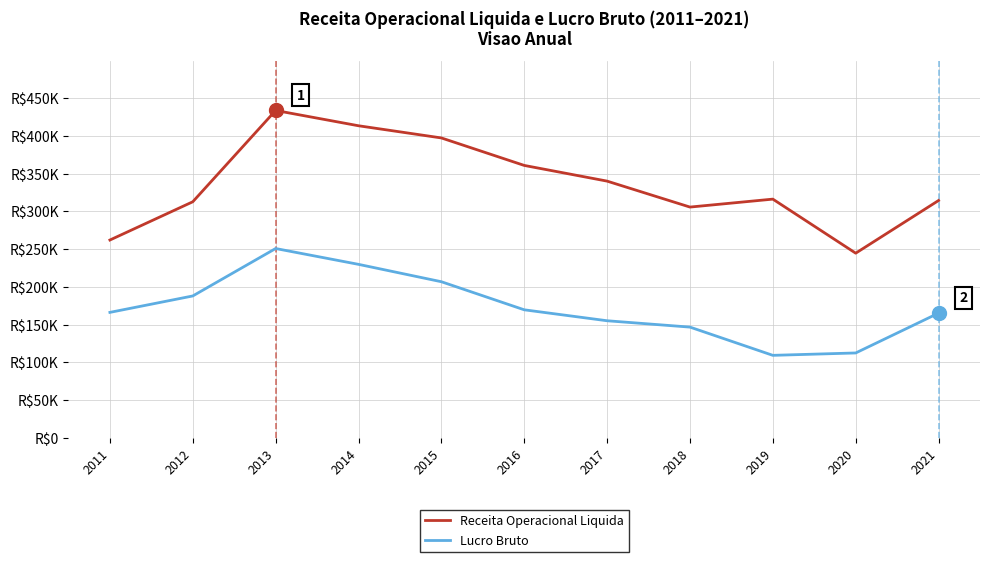

List the series in order of their overall mean, lowest first.

Lucro Bruto, Receita Operacional Liquida